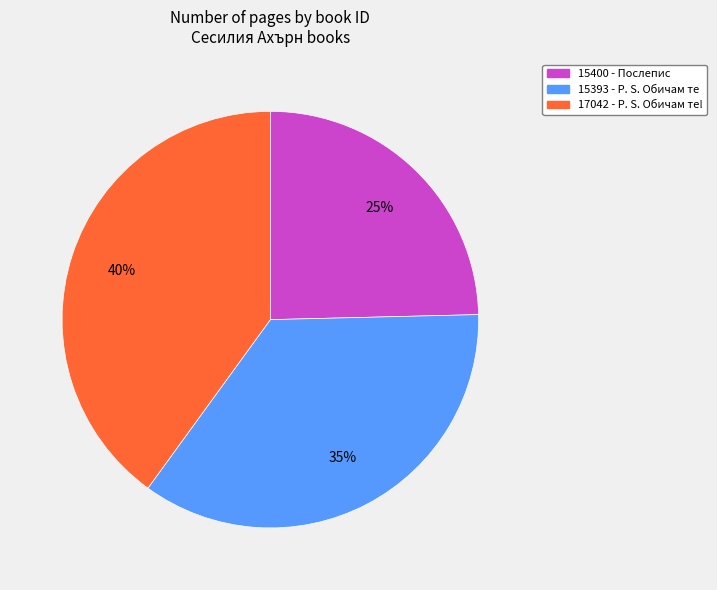

Approximately how many times larger is the value at 15393 - P. S. Обичам те compared to 17042 - P. S. Обичам те!?

0.9